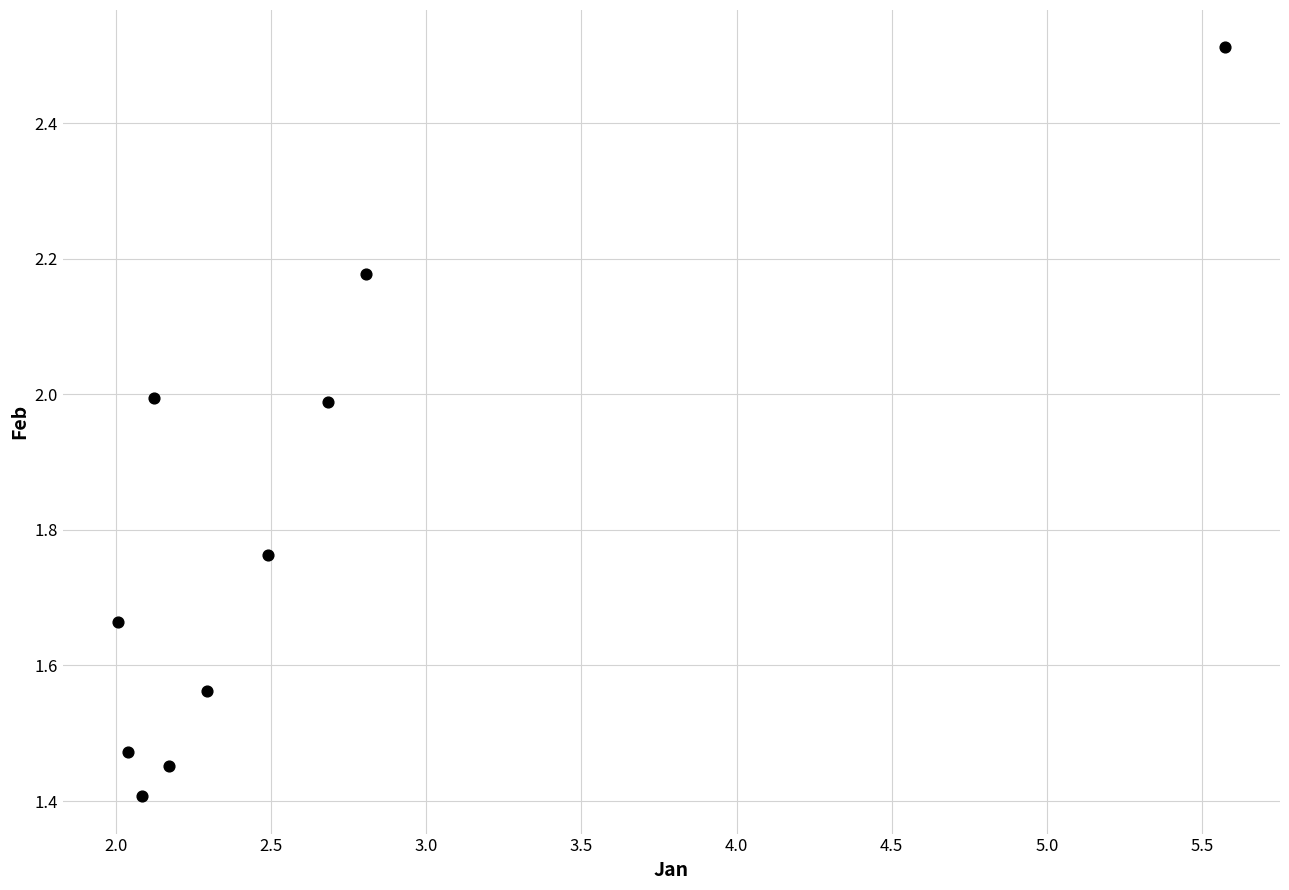

What Y value in the scatter plot is closest to 1?

1.4